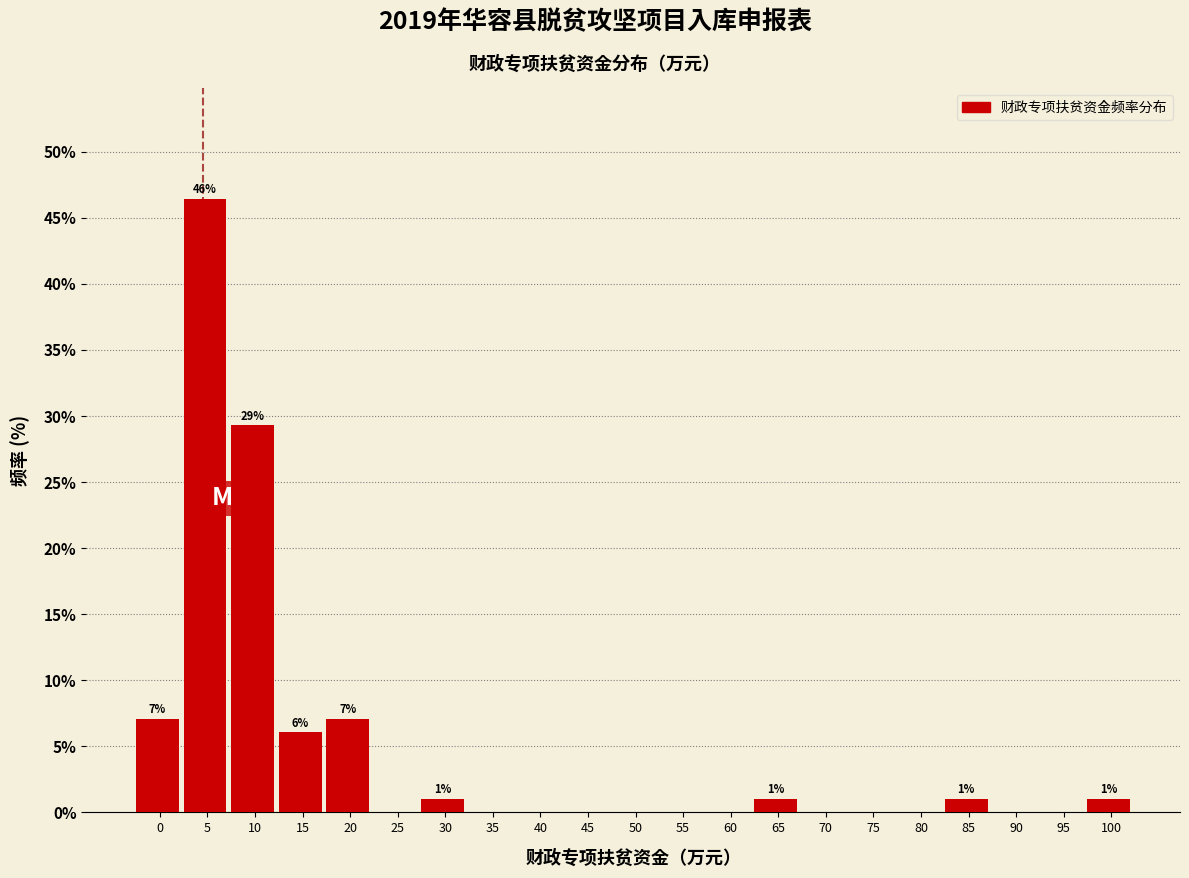

Reading left to right, transcribe all the data shown in this chart.

0=7.1	5=46.5	10=29.3	15=6.1	20=7.1	25=0.0	30=1.0	35=0.0	40=0.0	45=0.0	50=0.0	55=0.0	60=0.0	65=1.0	70=0.0	75=0.0	80=0.0	85=1.0	90=0.0	95=0.0	100=1.0